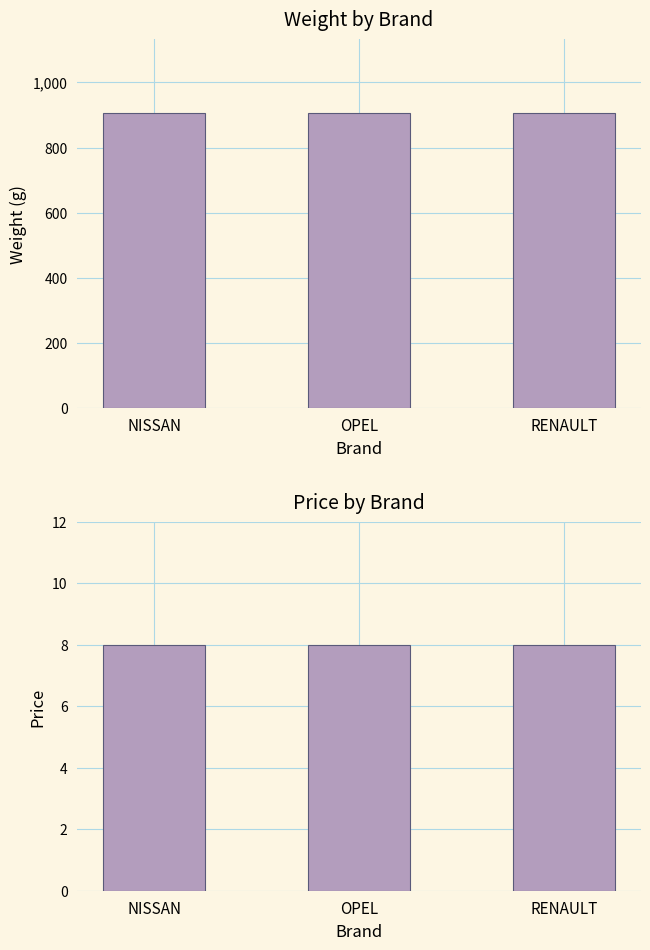

Count the number of categories in the chart.

3